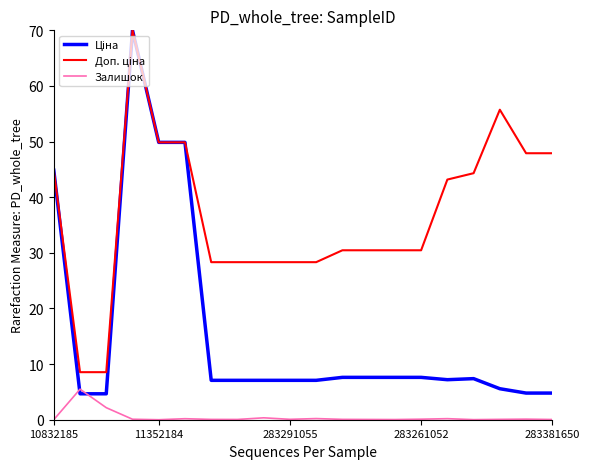

How many lines are shown in the chart?

3